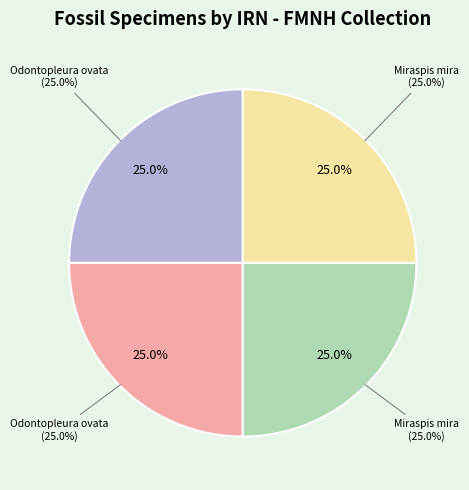

To the nearest percent, what portion does Odontopleura ovata (PE 25646) represent?

25%